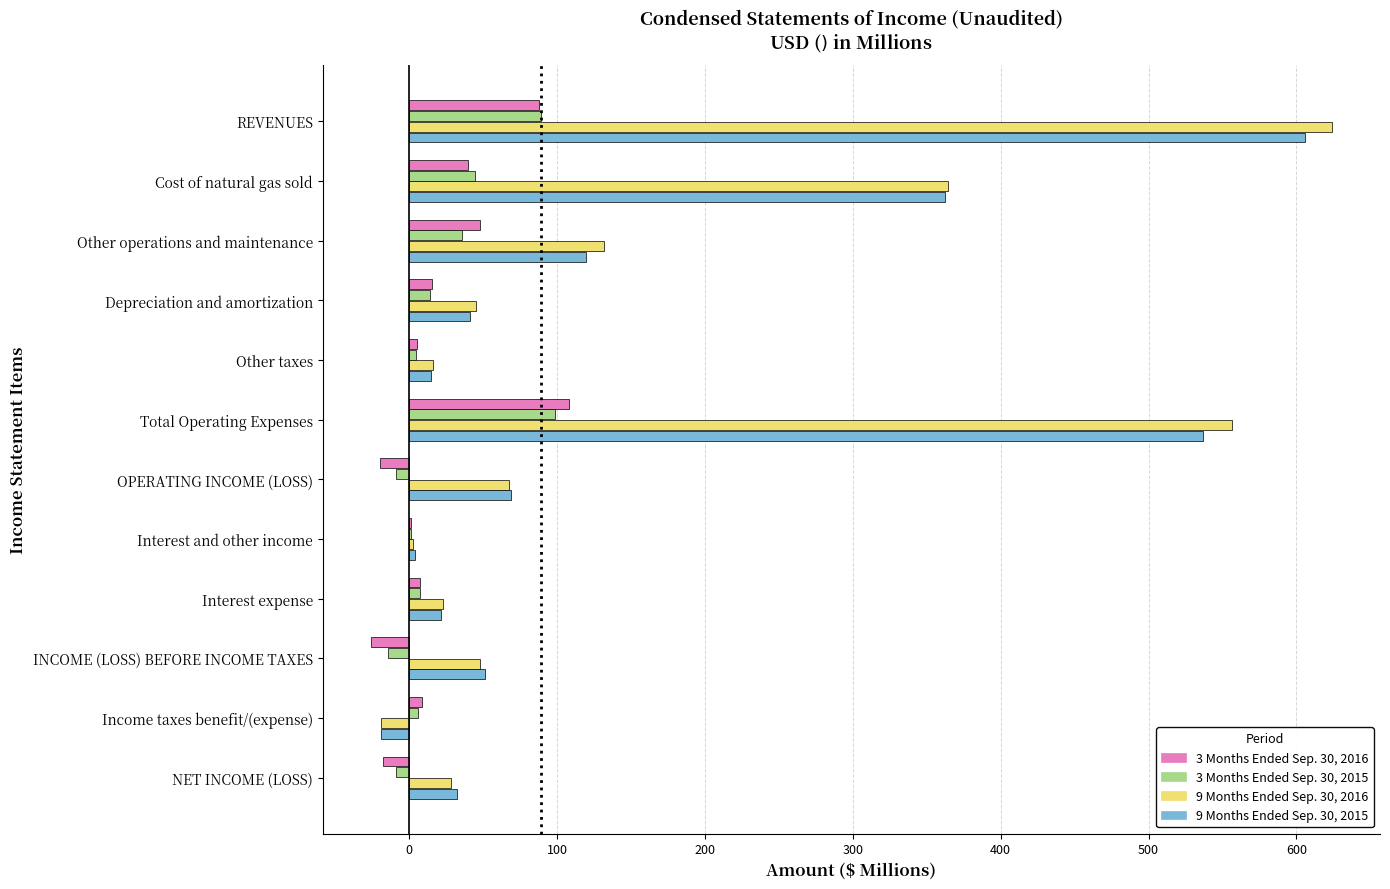

True or false: 9 Months Ended Sep. 30, 2015 has a value of -19.3 at Income taxes benefit/(expense).

True